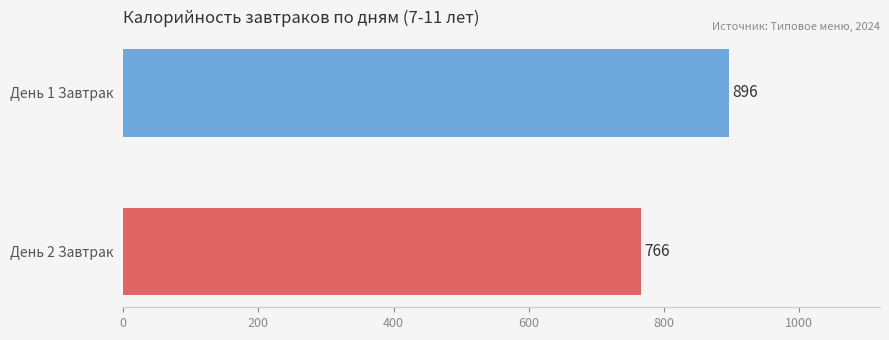

List the labels in order of value, largest first.

День 1 Завтрак, День 2 Завтрак